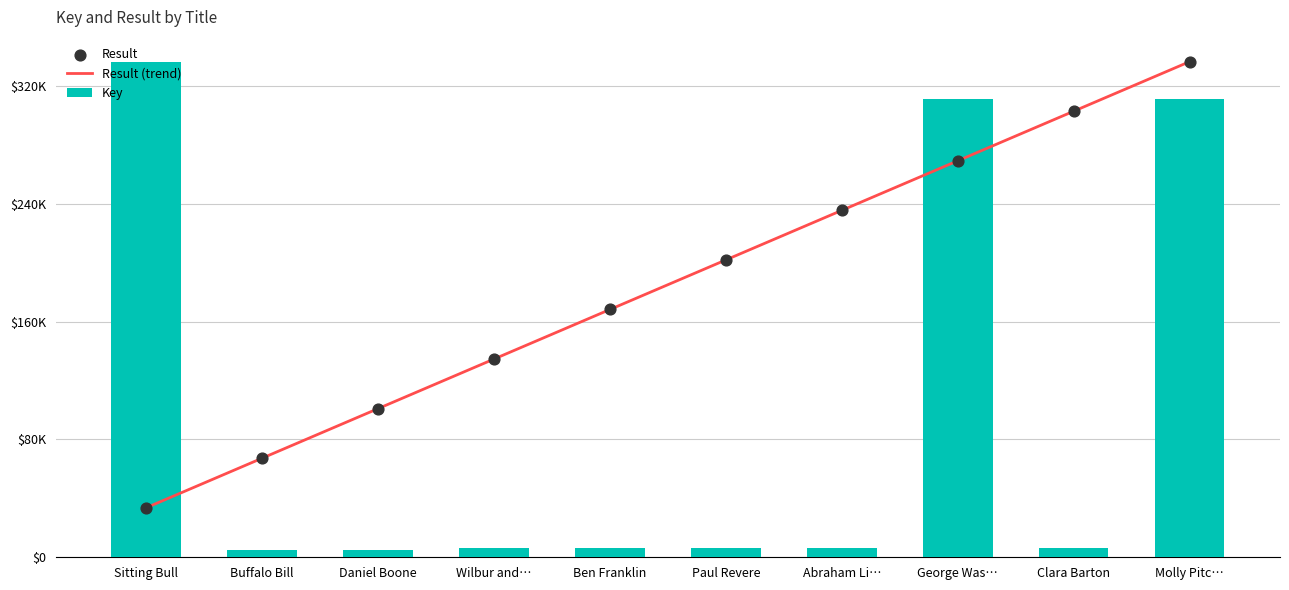

Which series has the widest spread of Y values?

Key